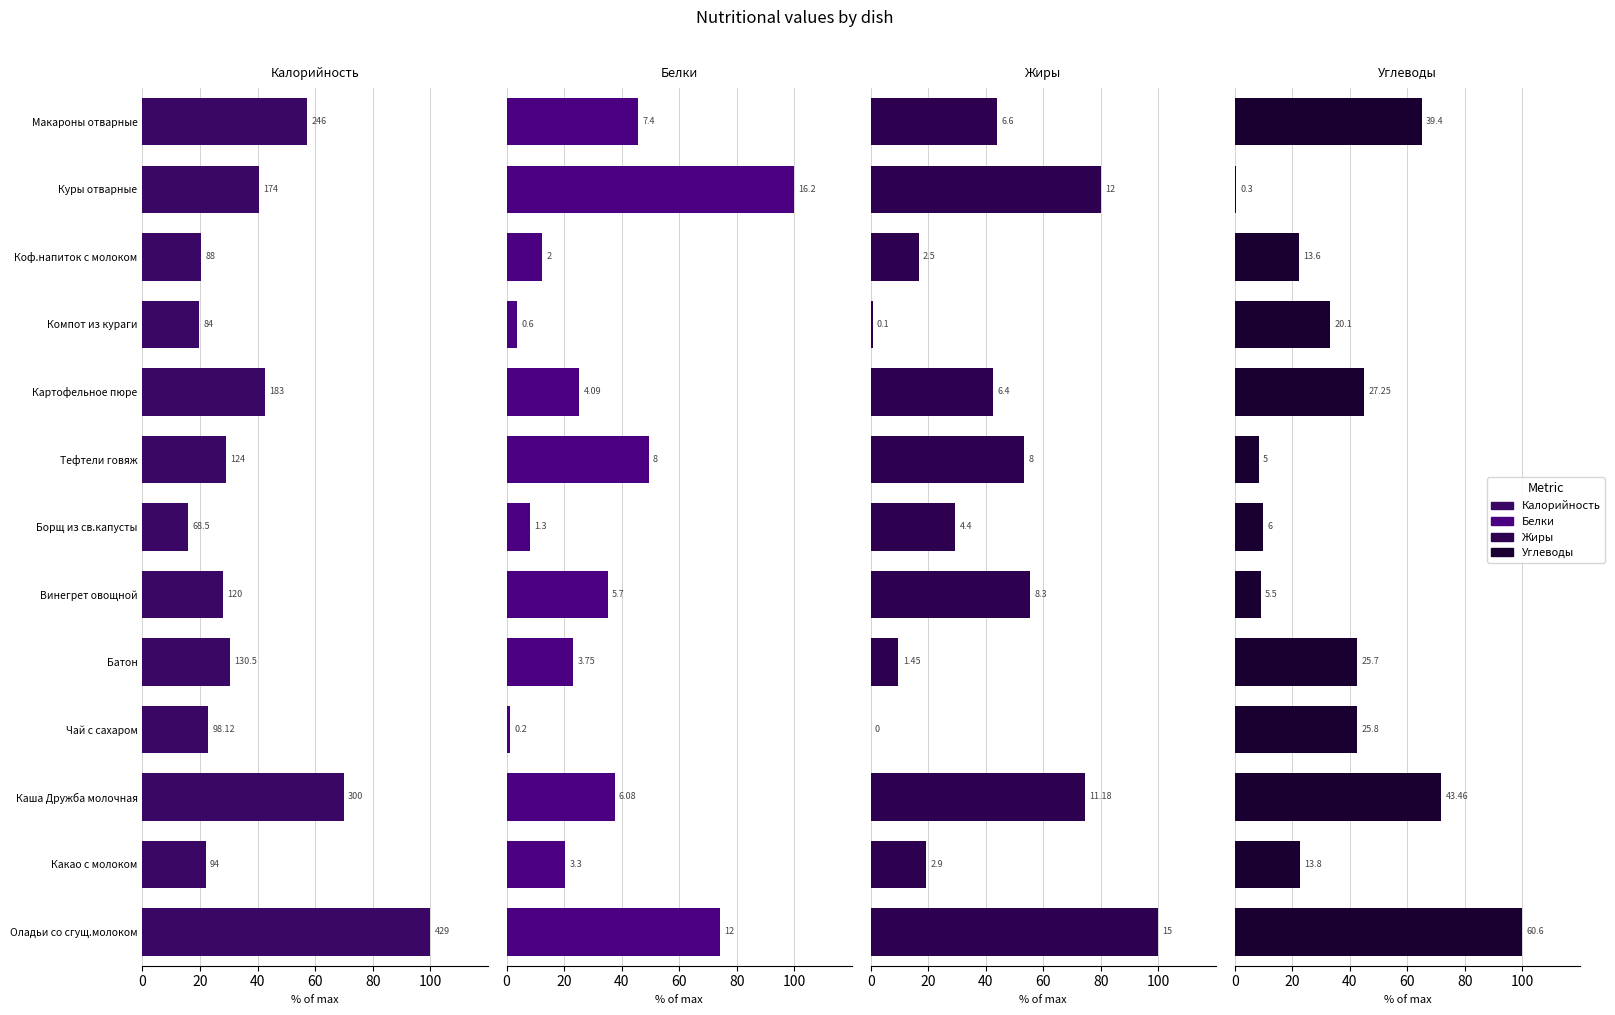

The Углеводы series shows 71.7 at Каша Дружба молочная. True or false?

True